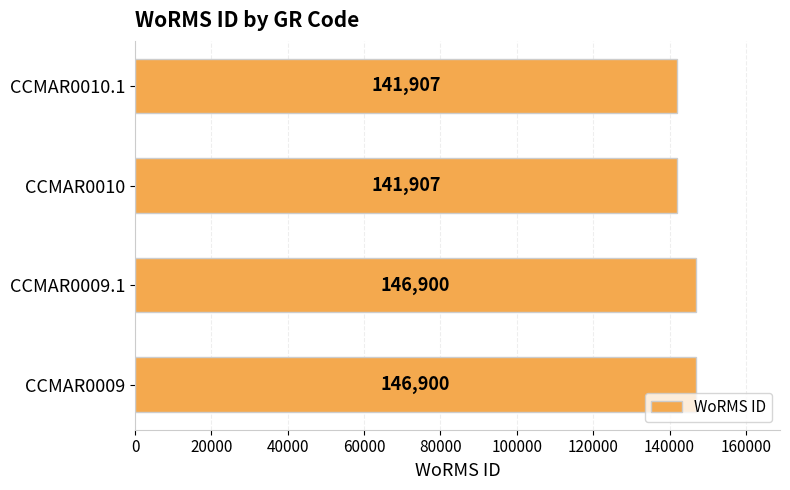

What is the ratio of the value at CCMAR0010 to the value at CCMAR0009.1?

1.0